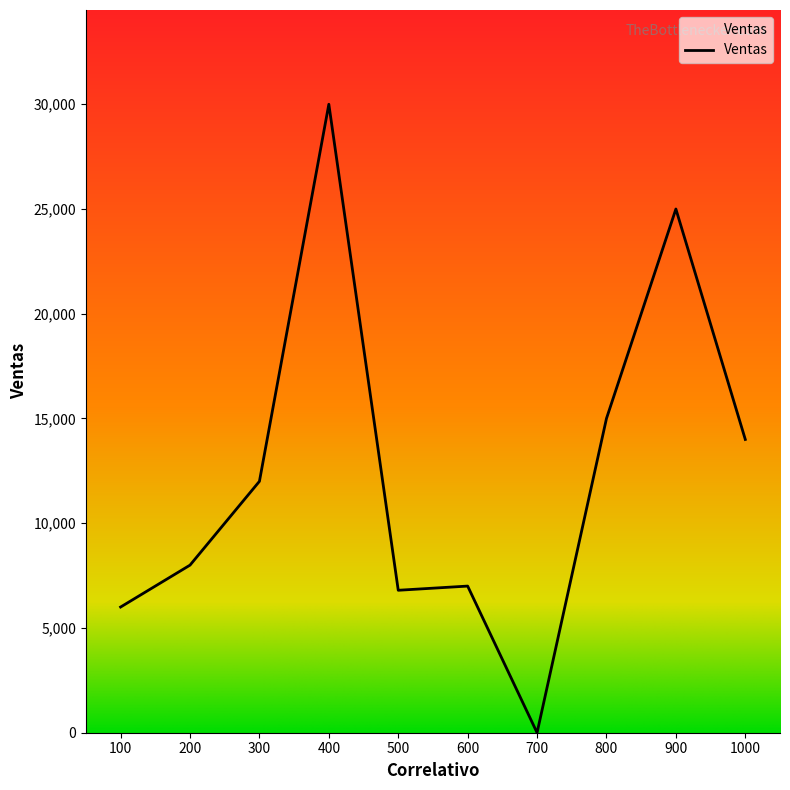

Reading left to right, transcribe all the data shown in this chart.

6000	8000	12000	30000	6800	7000	0	15000	25000	14000